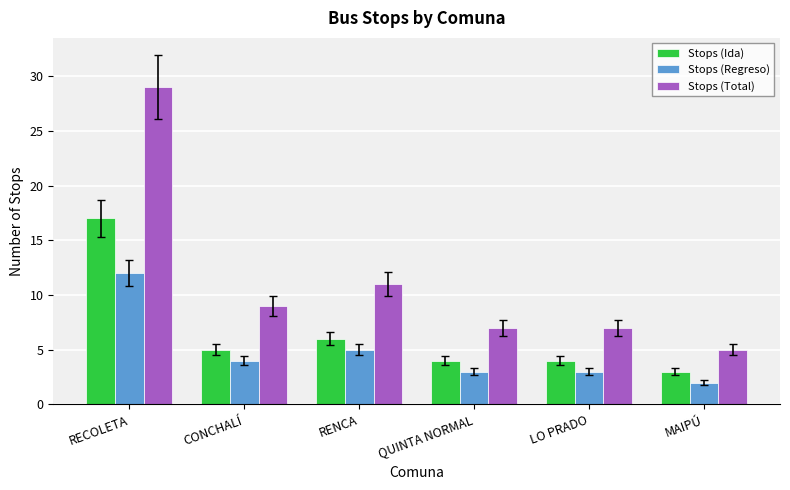

Count the number of data series in this chart.

3